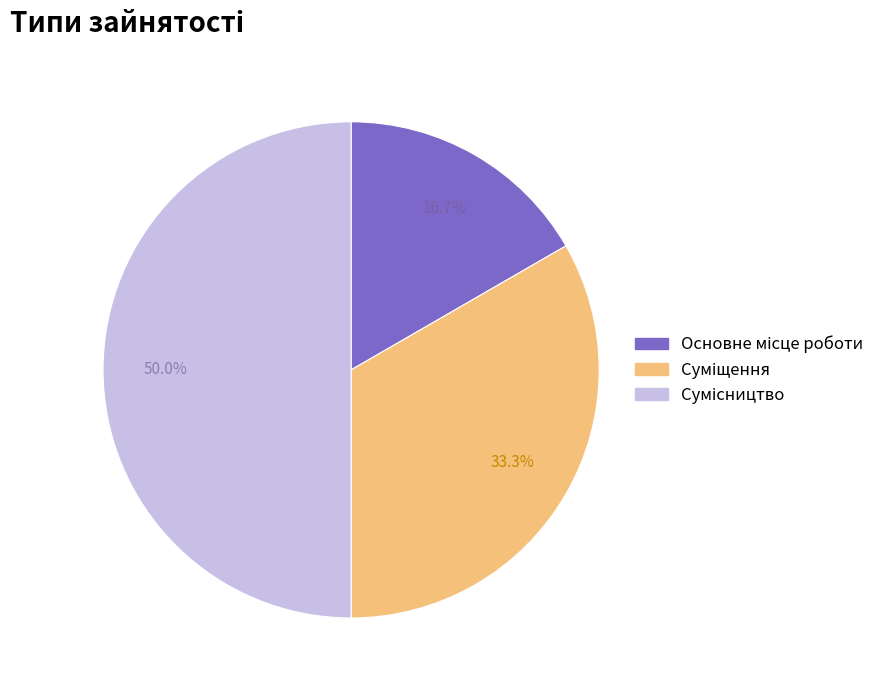

How many segments does this pie chart have?

3